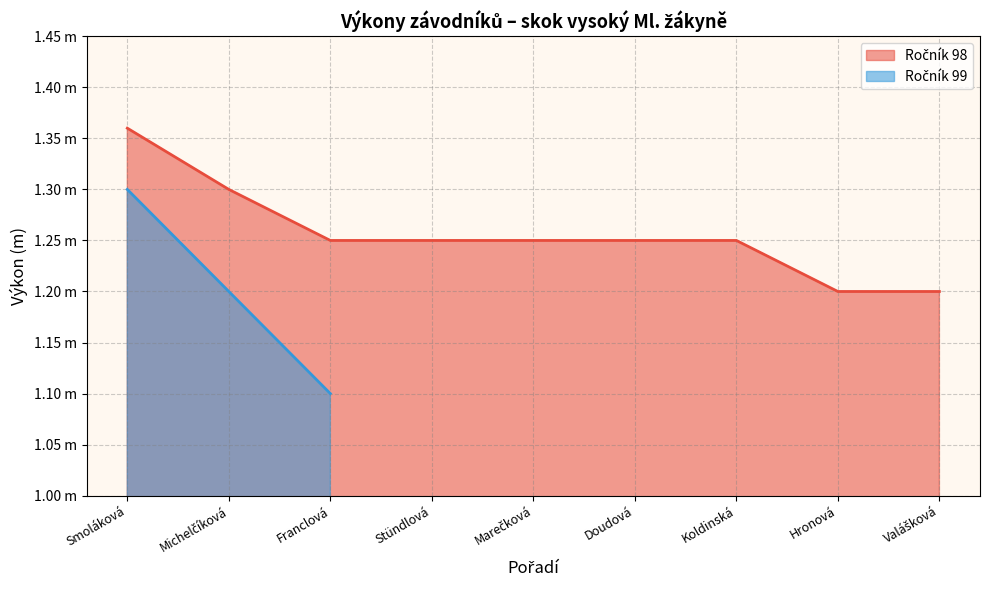

What is the ratio of the value at Koldinská to the value at Franclová?

1.0